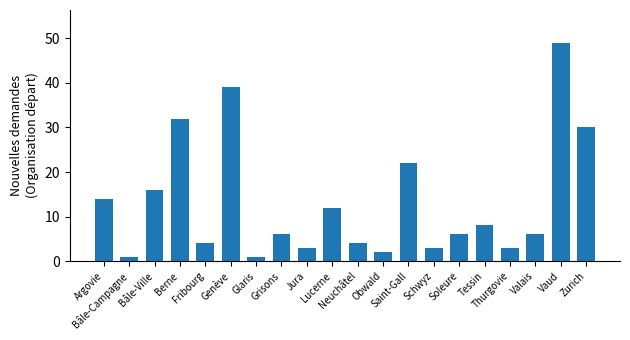

What position from the right is Bâle-Ville?

18